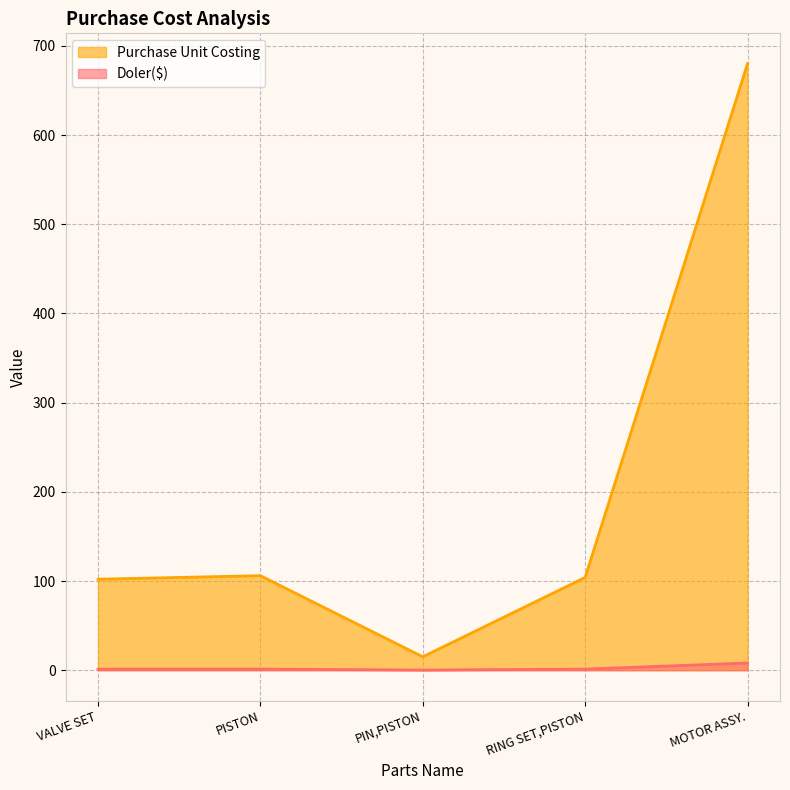

At RING SET,PISTON, list the series in order from smallest to largest.

Doler($), Purchase Unit Costing